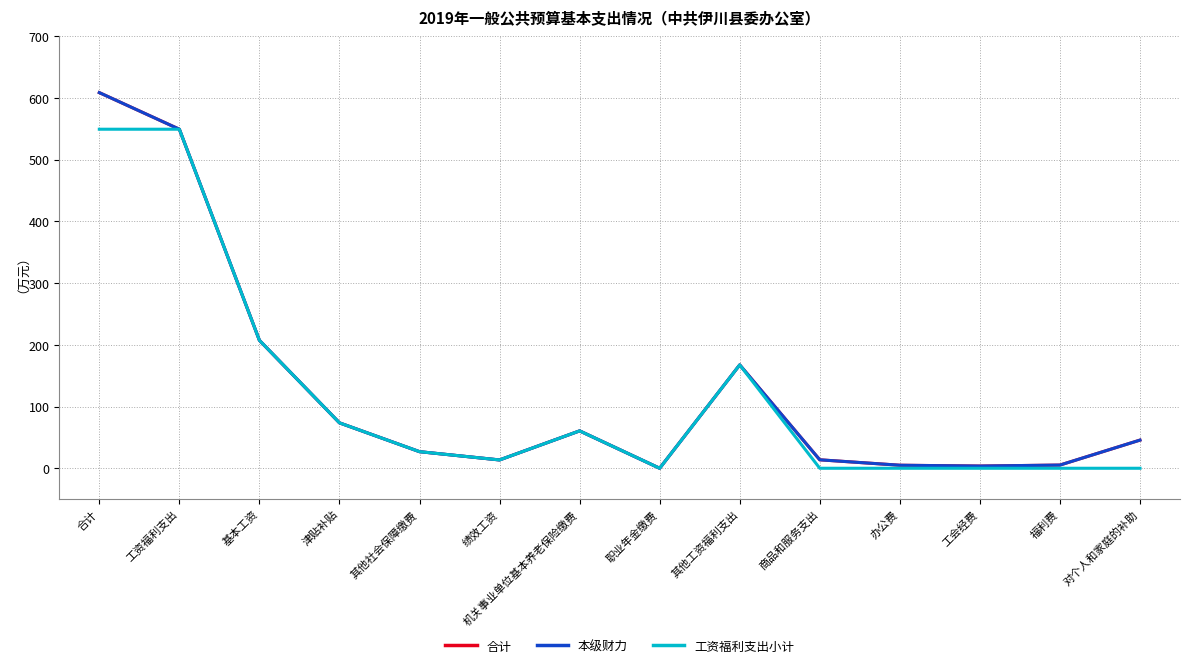

Is this an area chart (filled region under the line)?

No